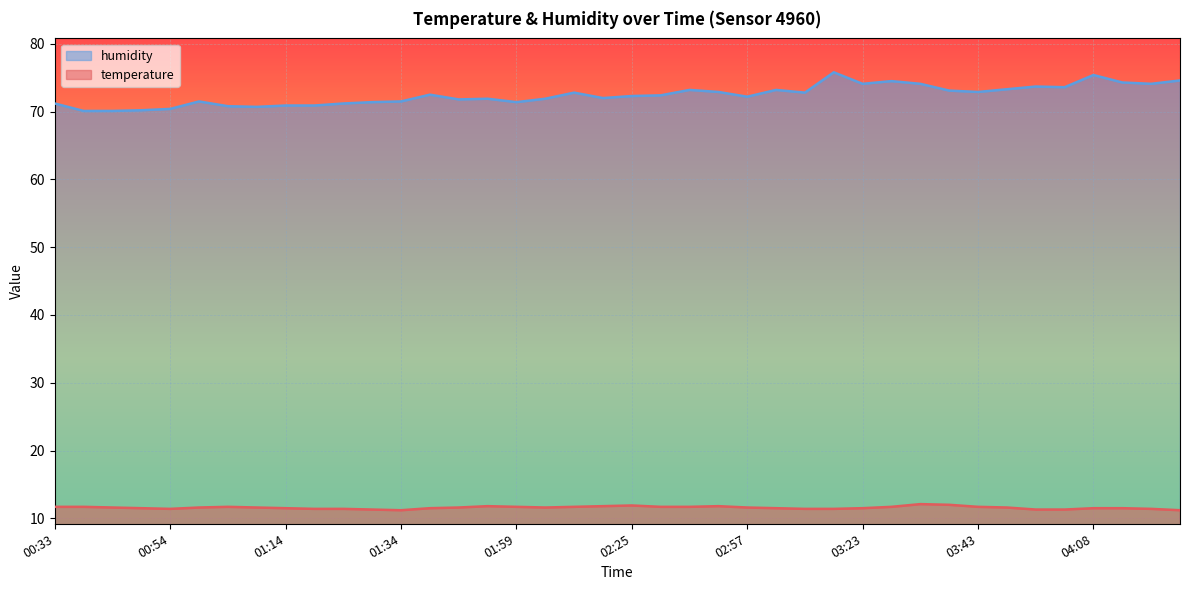

What is the total value across all series at 04:18?

85.5